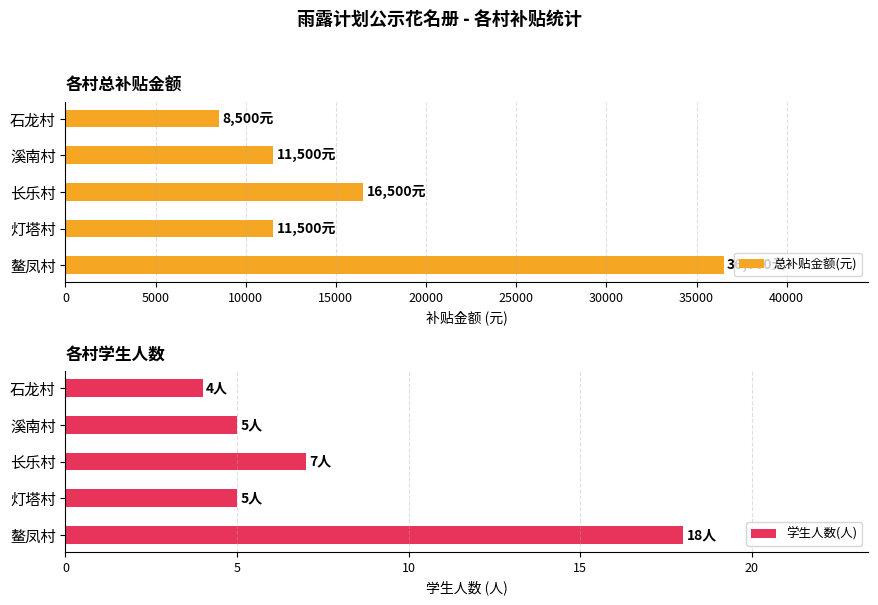

What is the sum of all 总补贴金额(元) values?

84500